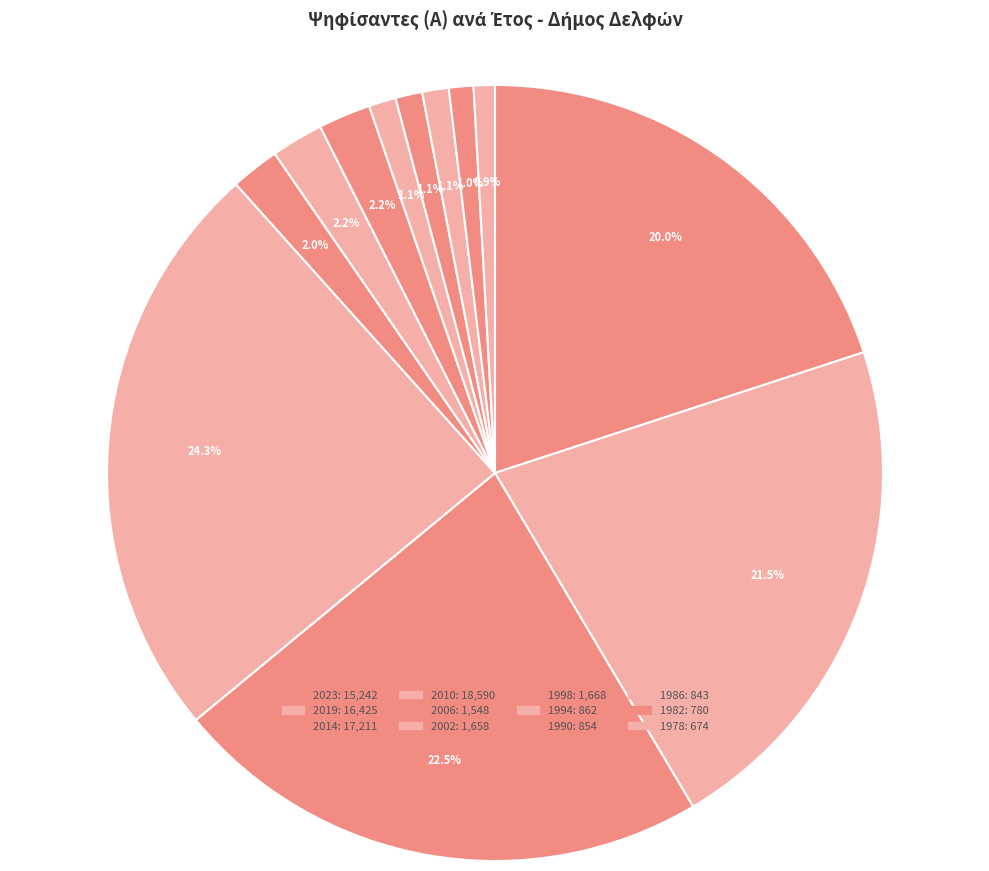

Is it true that 2010 is 24% of the pie?

True